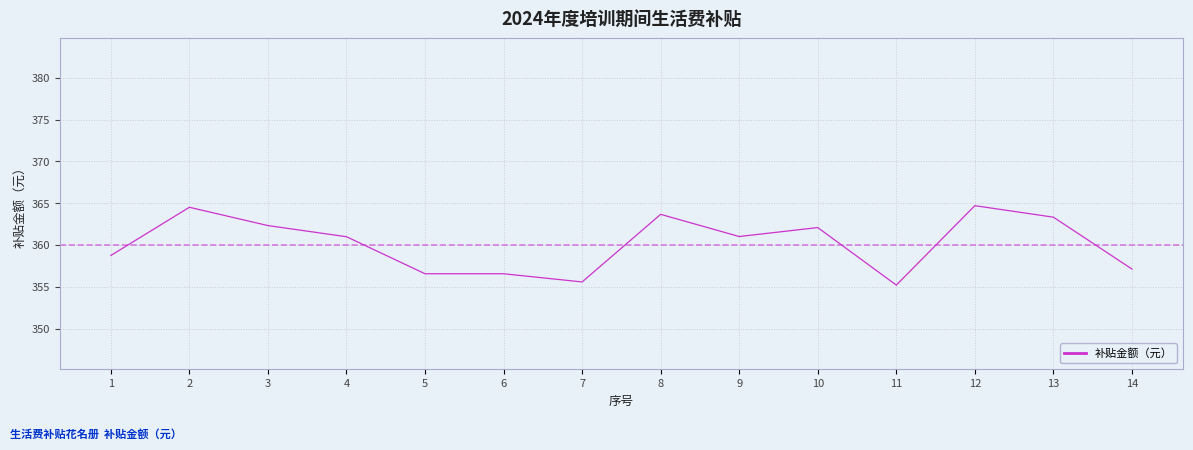

What is the minimum value shown in the chart?

355.2